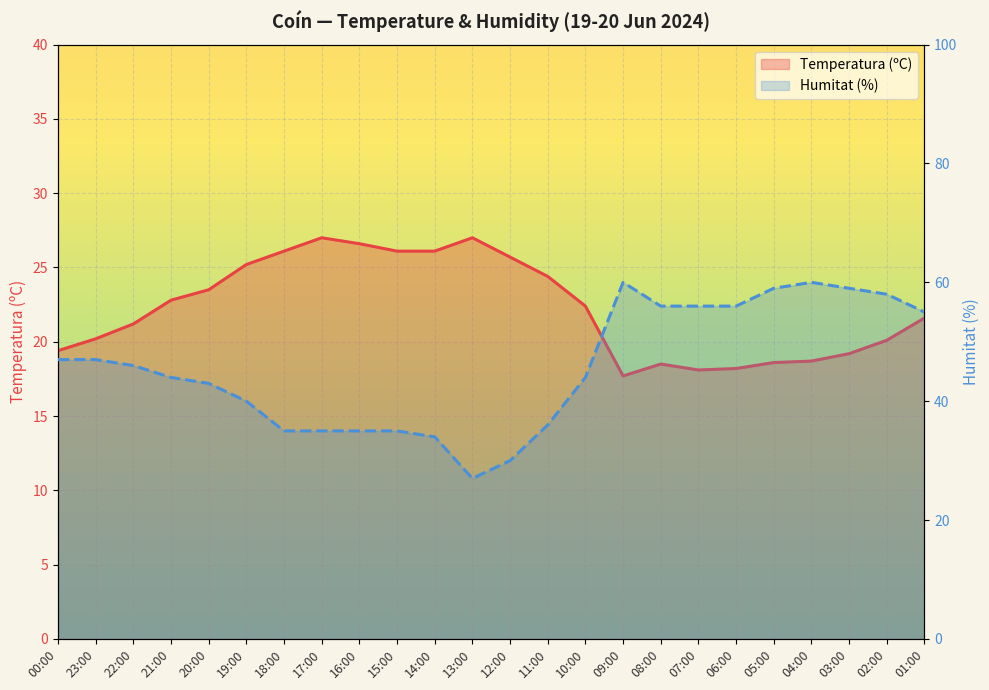

What is the spread (max minus min) of values at 14:00?

7.9